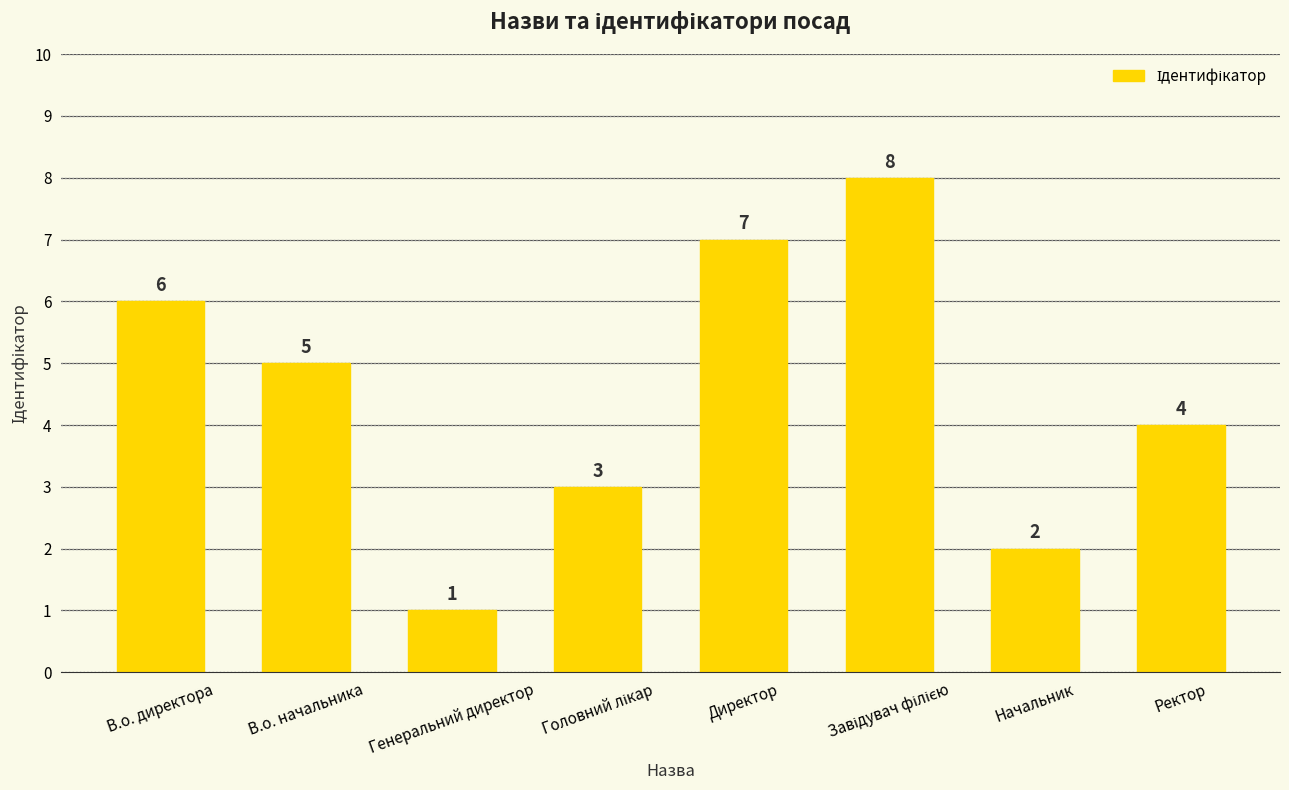

What is the value of the 1st bar from the left?

6